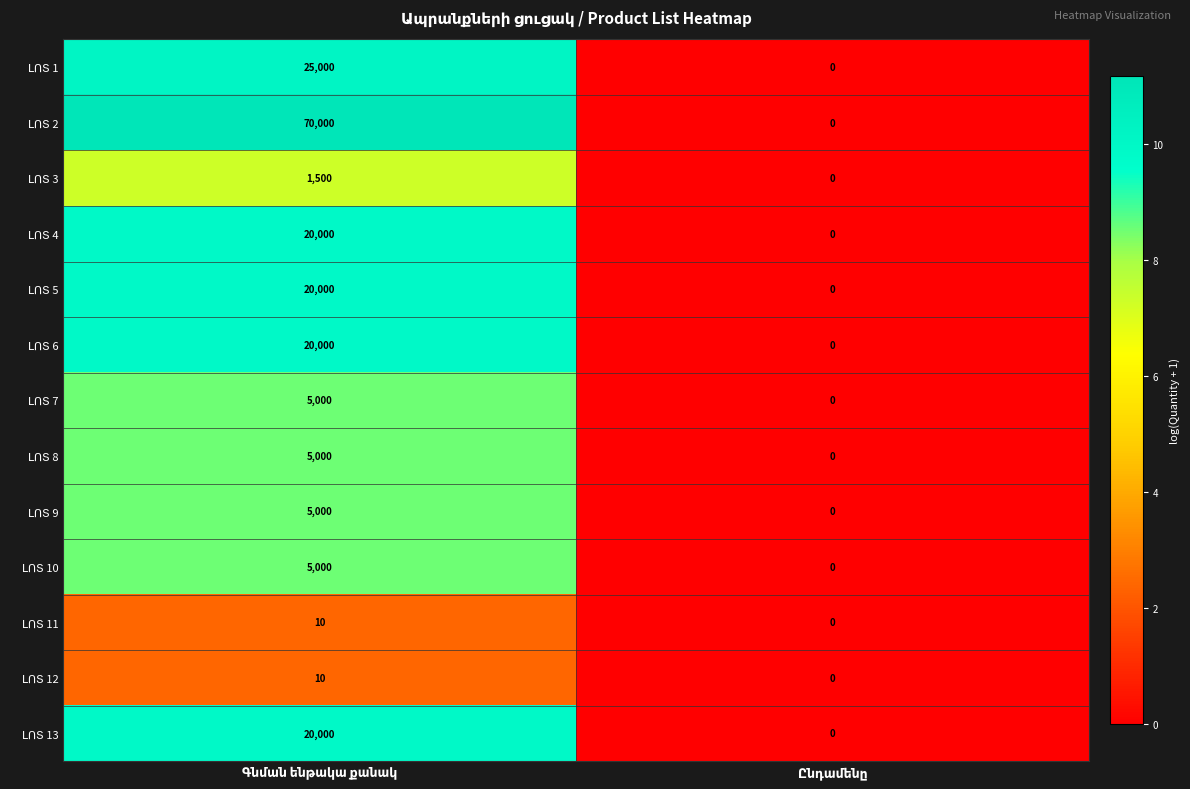

What is the greatest value displayed?

70000